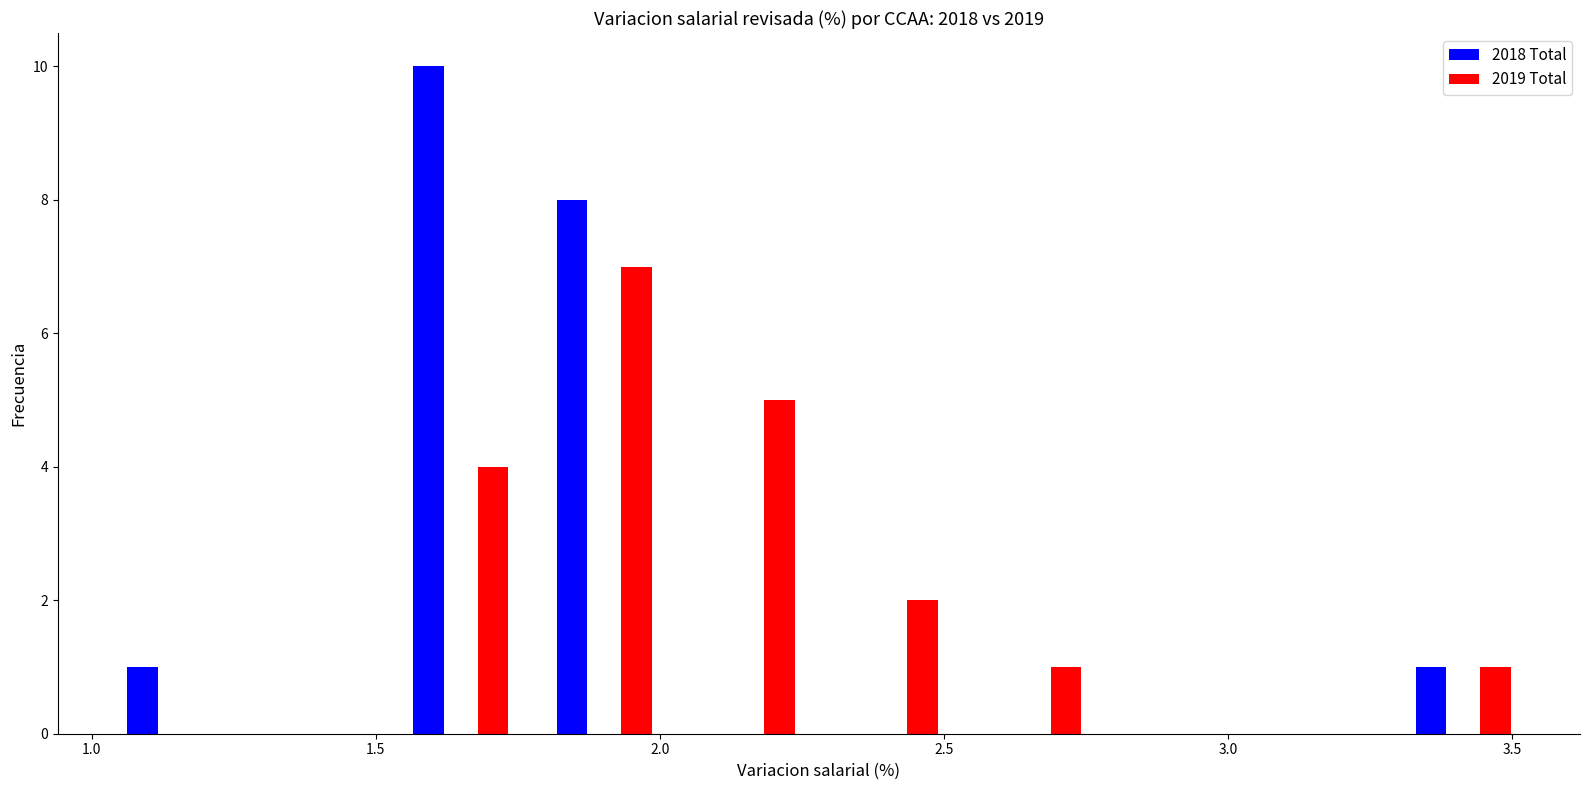

In the 2019 Total series, which range on the x-axis has the tallest bar?

1.80 to 2.05